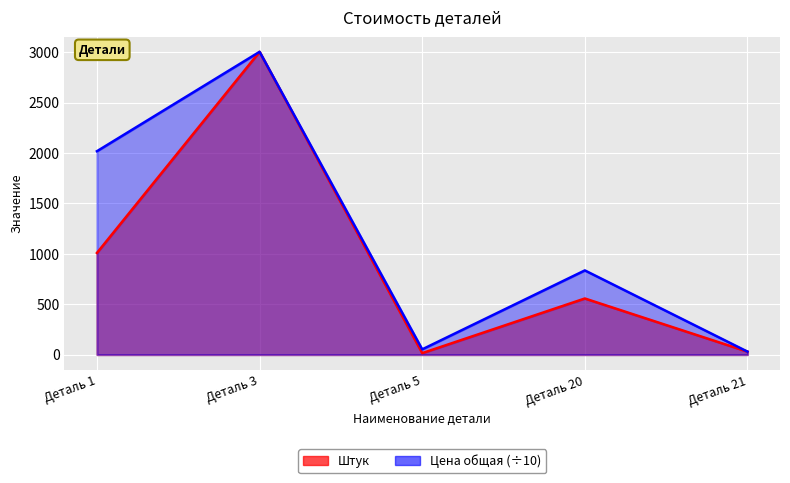

Which category has the lowest value in the Штук series?

Деталь 5